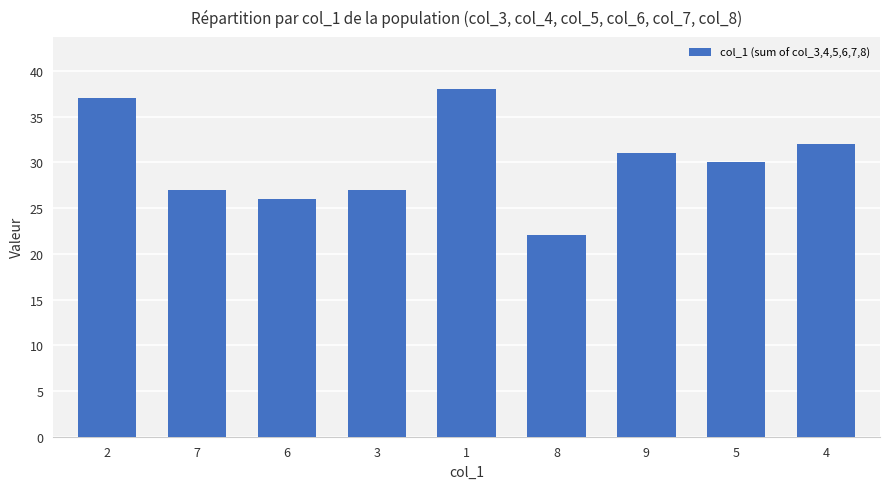

At which label is the value closest to 30?

5